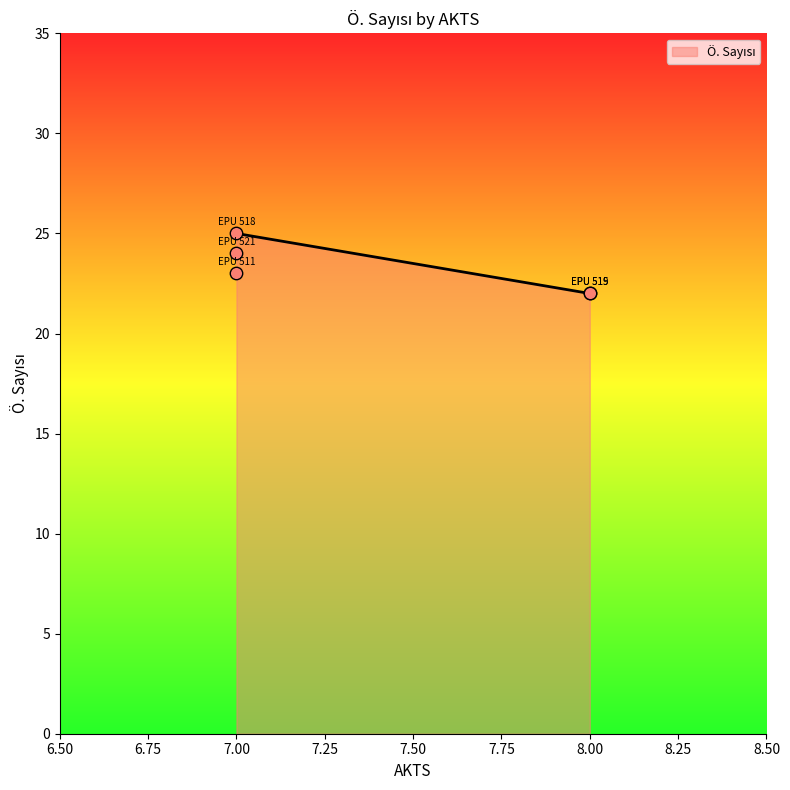

What is the ratio of the value at EPU 519 to the value at EPU 518?

0.9